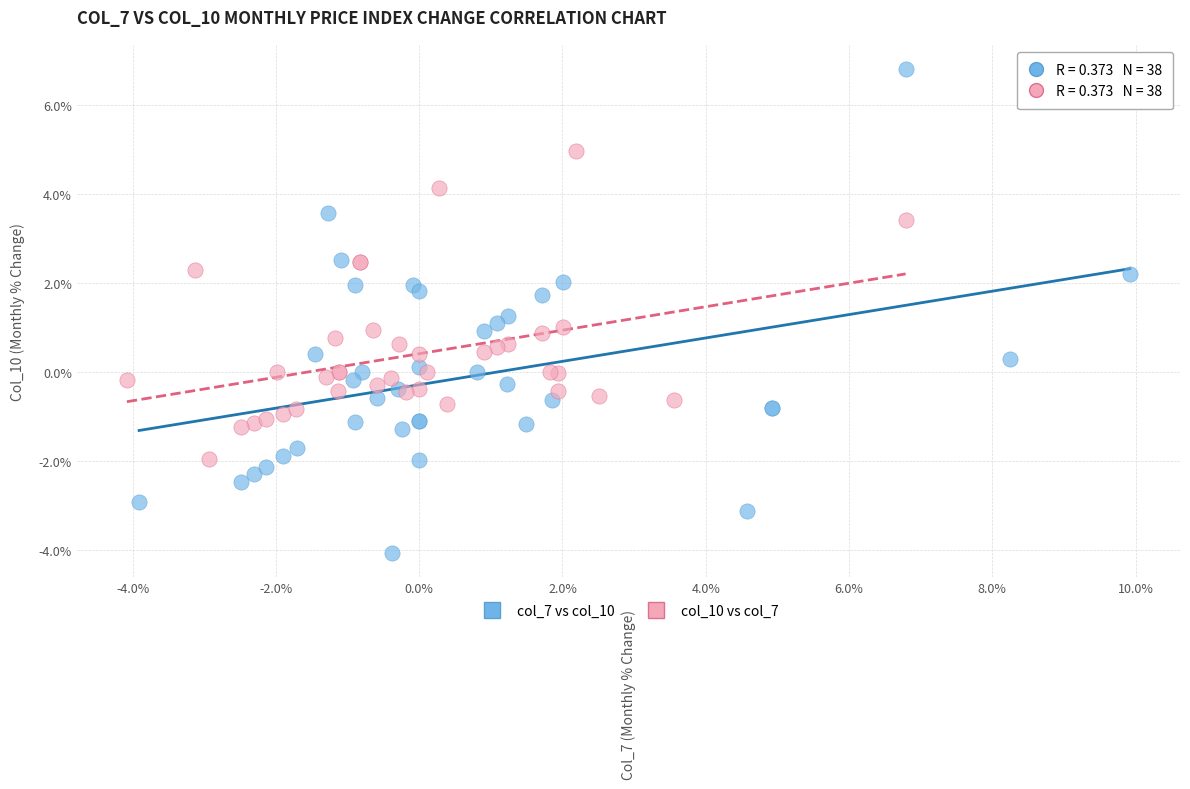

Which series reaches the minimum Y coordinate?

col_7 vs col_10